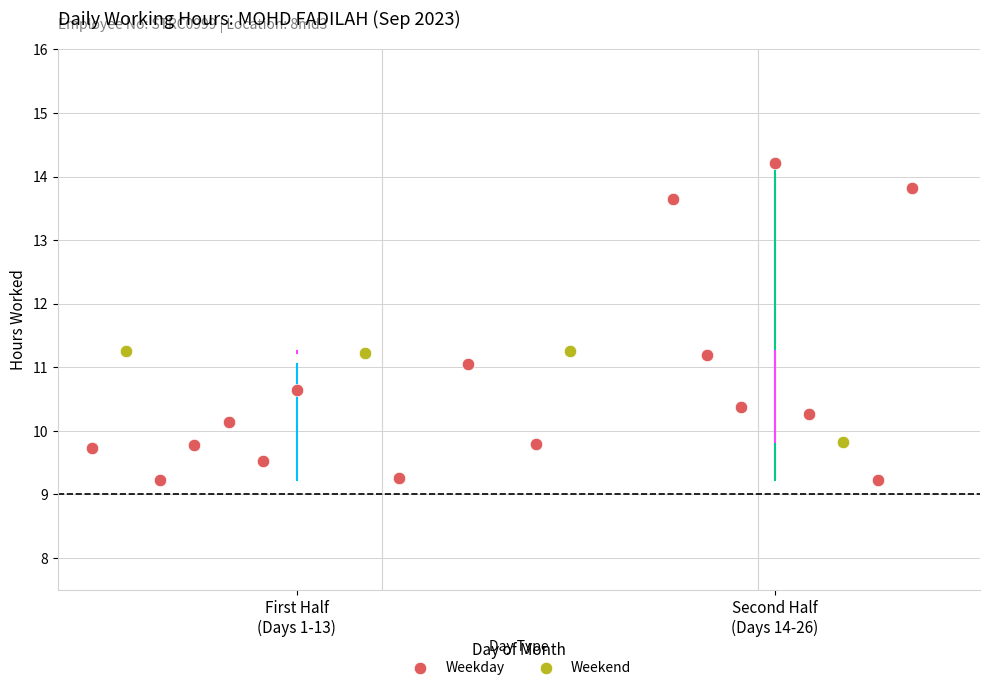

Which series has the widest spread of Y values?

Weekday